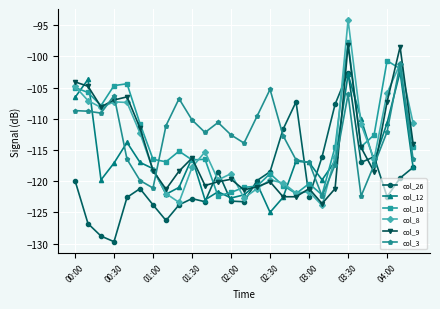

True or false: col_3 and col_8 intersect in this chart.

True